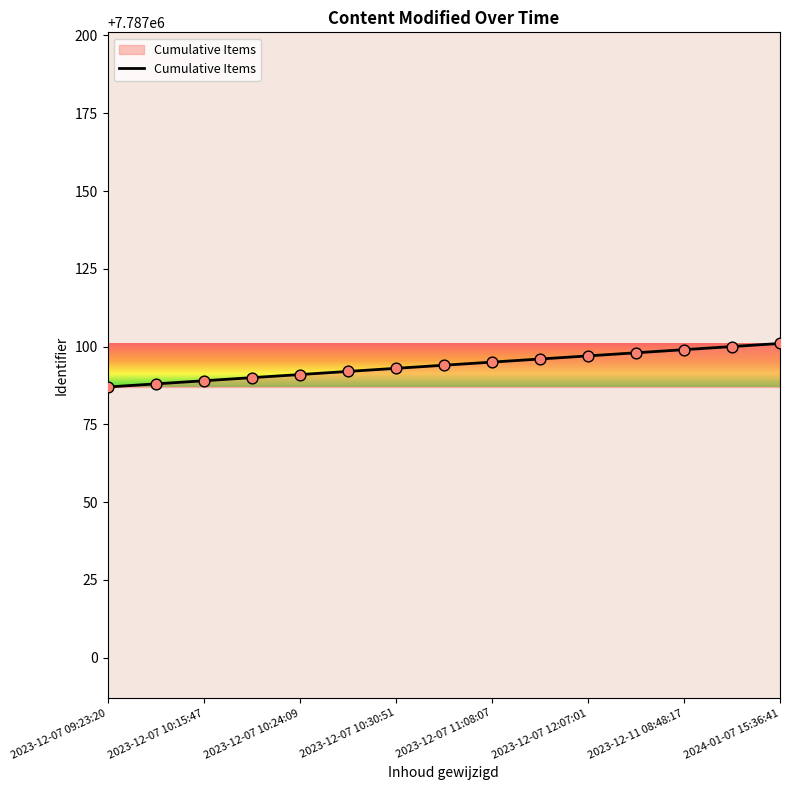

What is the maximum value shown in the chart?

7787101